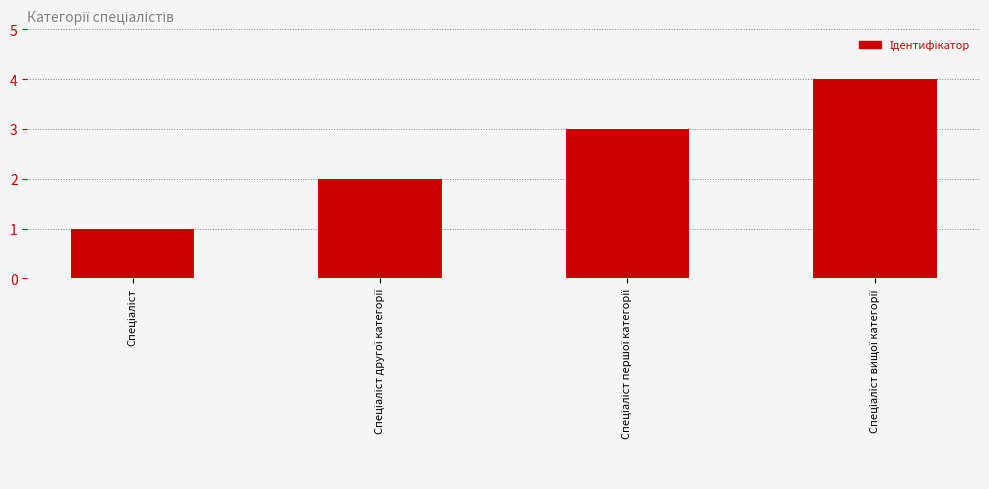

What is the difference between the maximum and minimum values?

3